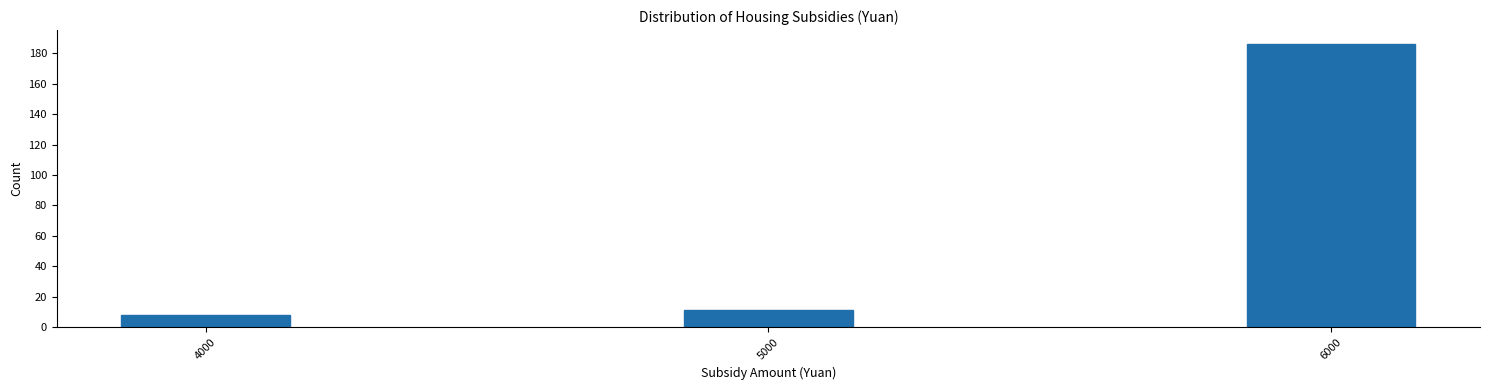

Reading right to left, transcribe all the data shown in this chart.

6000=186	5000=11	4000=8